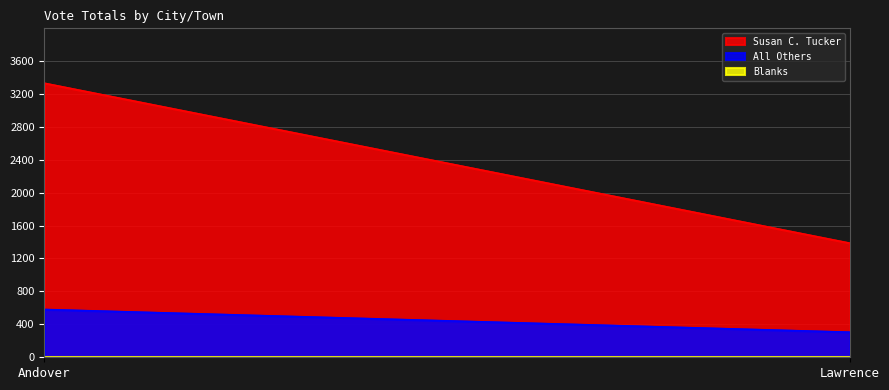

At which label is Susan C. Tucker closest to 2358?

Lawrence